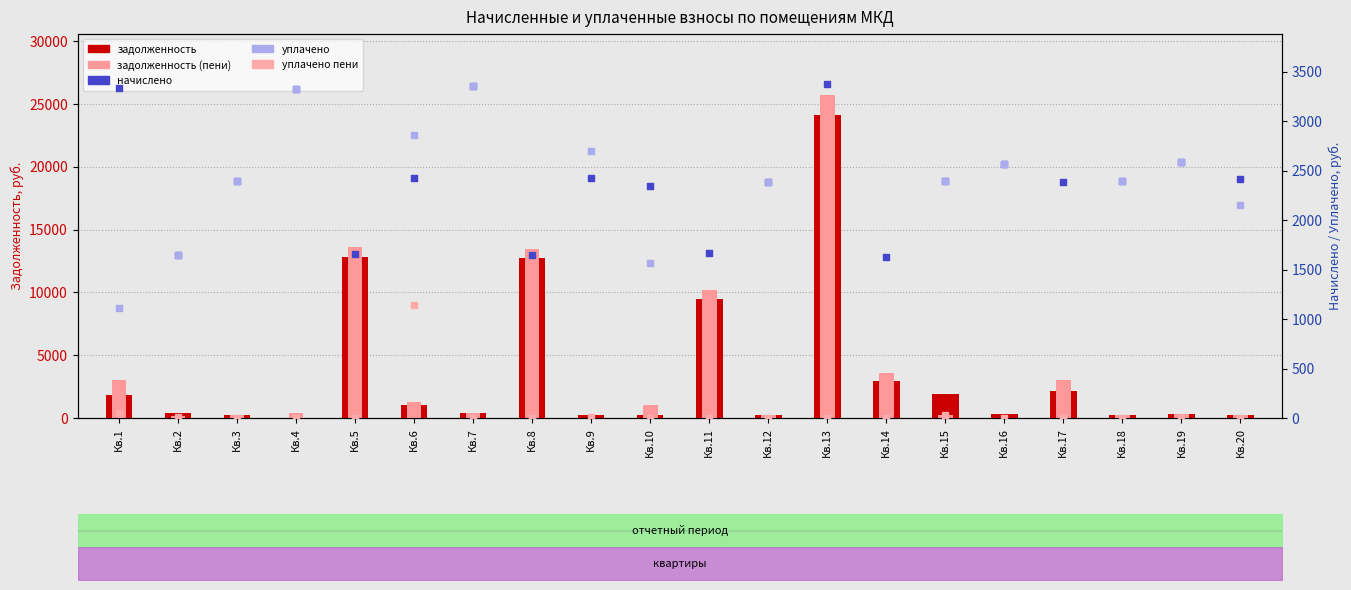

Which series reaches the maximum Y coordinate?

задолженность_пени (пени)